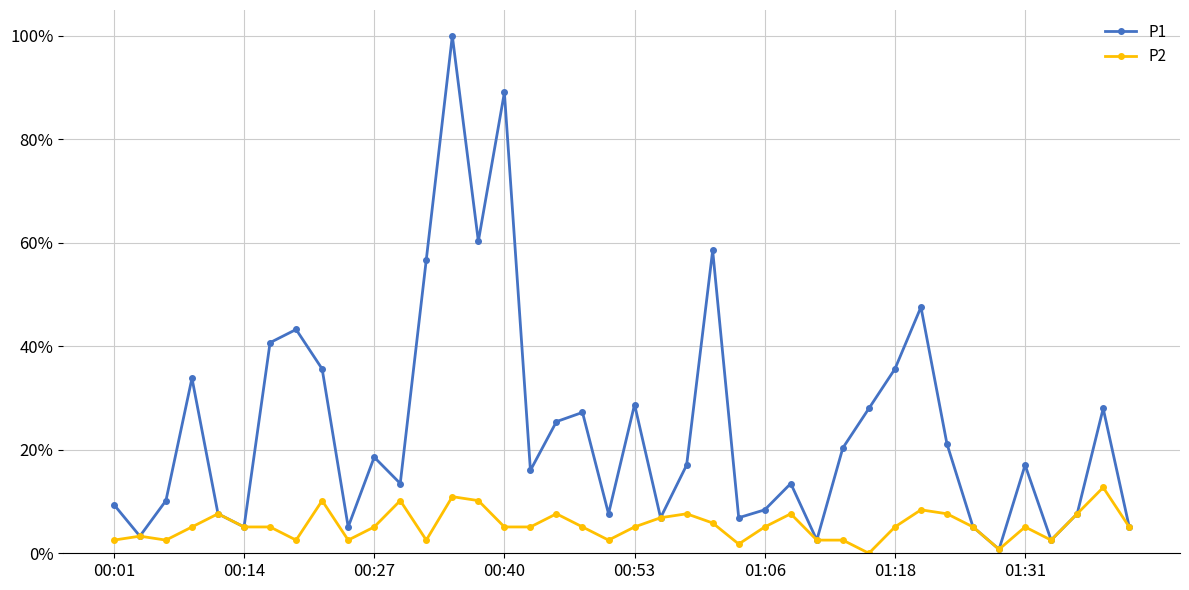

How many interior local peaks does the P1 series have?

12